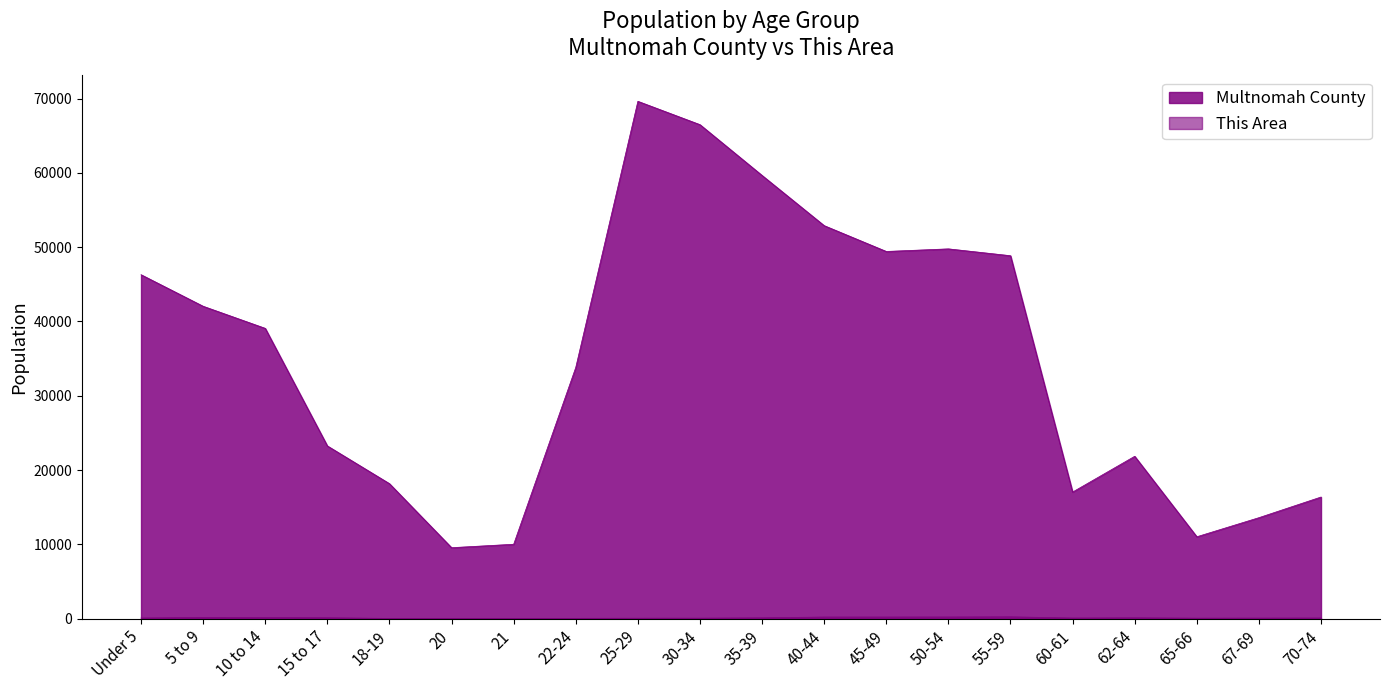

How many series are shown in this chart?

2